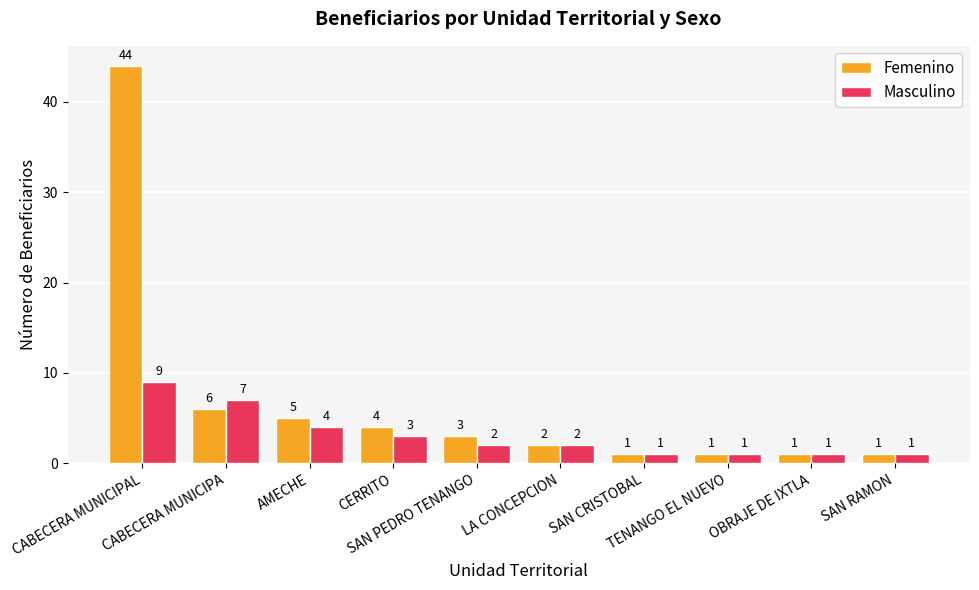

What is the difference between the maximum and second lowest values in the Femenino series?

43